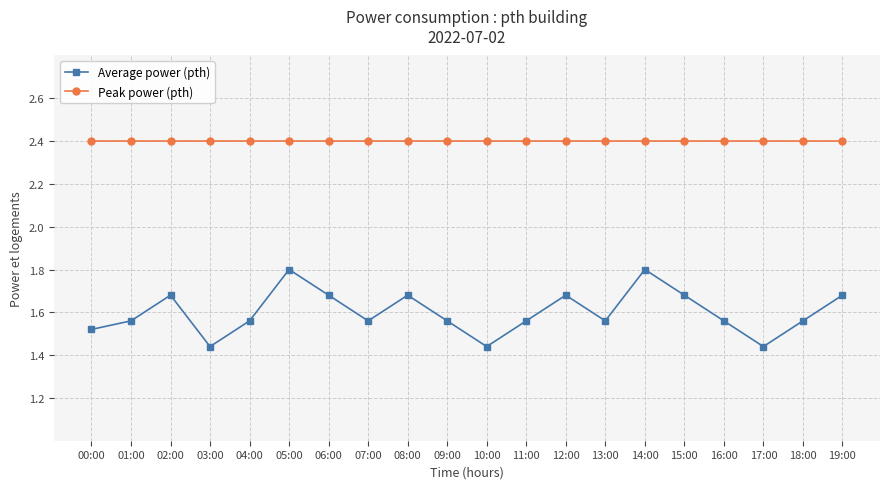

How many lines are shown in the chart?

2